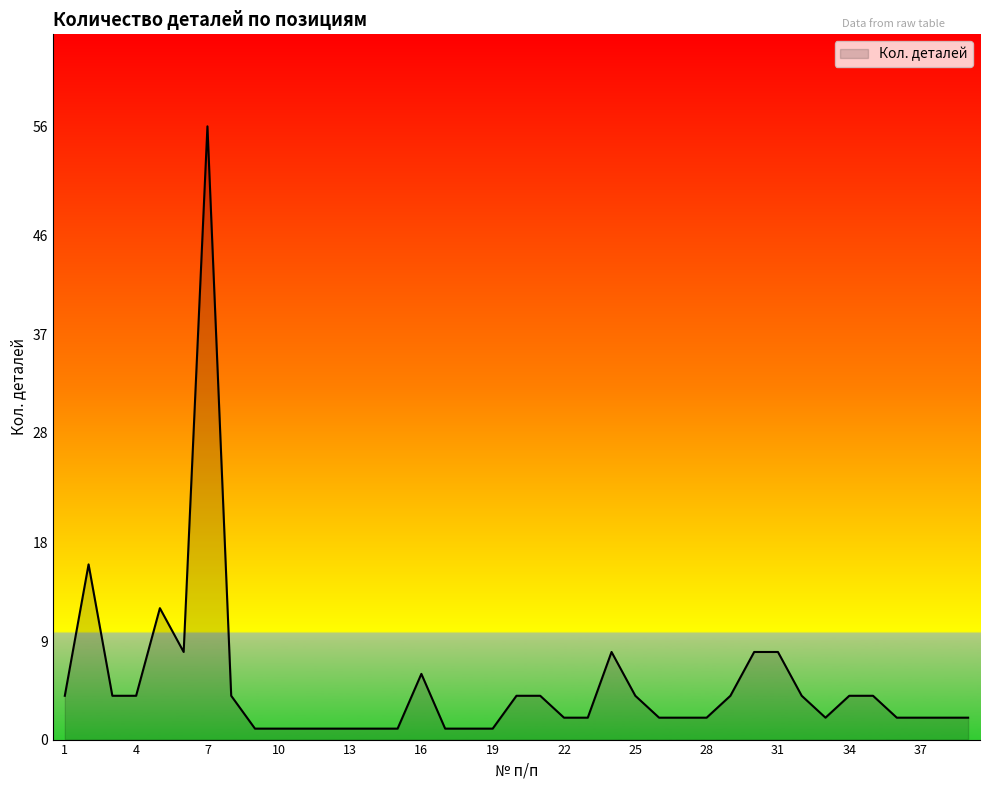

What is the maximum value shown in the chart?

56